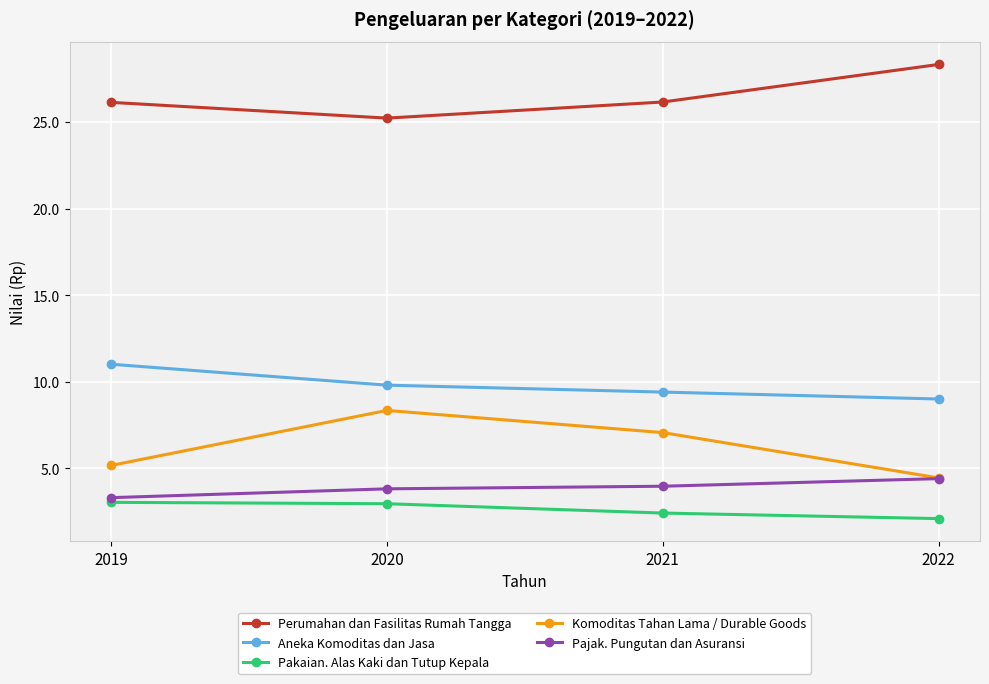

What is the difference between the highest and lowest values at 2020?

22.3